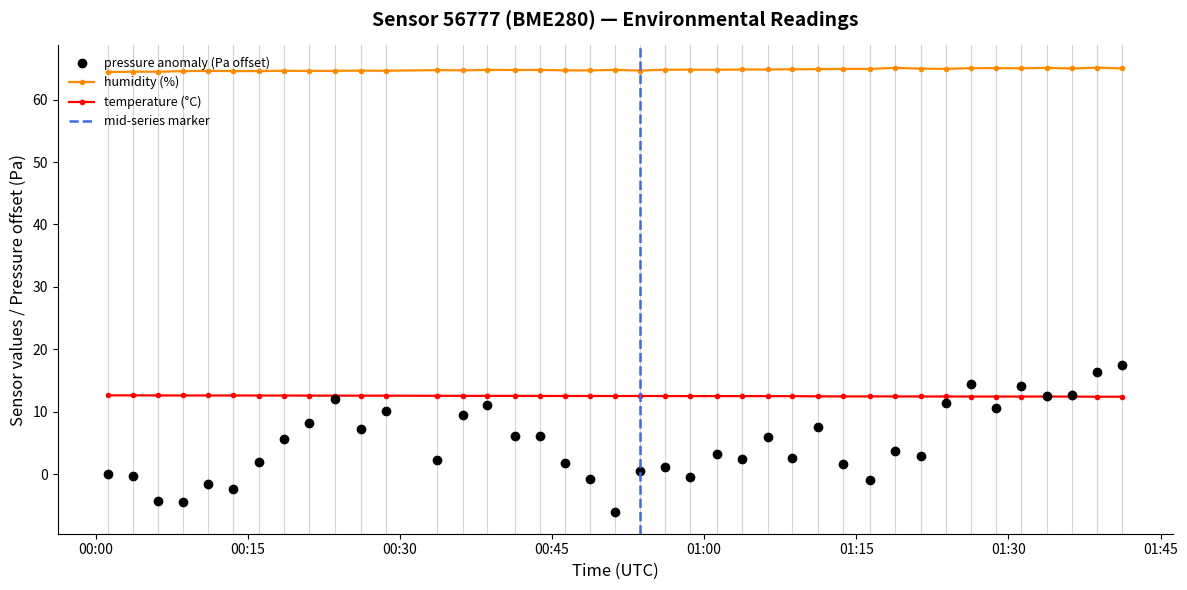

How many interior local valleys does the humidity series have?

12